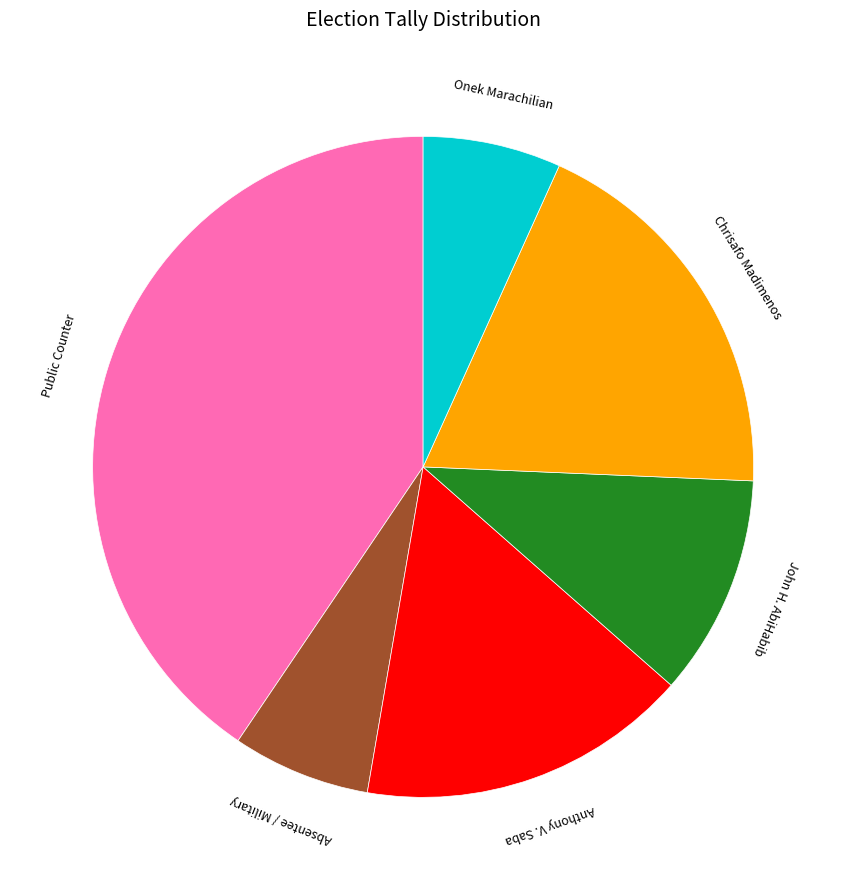

How many segments does this pie chart have?

6